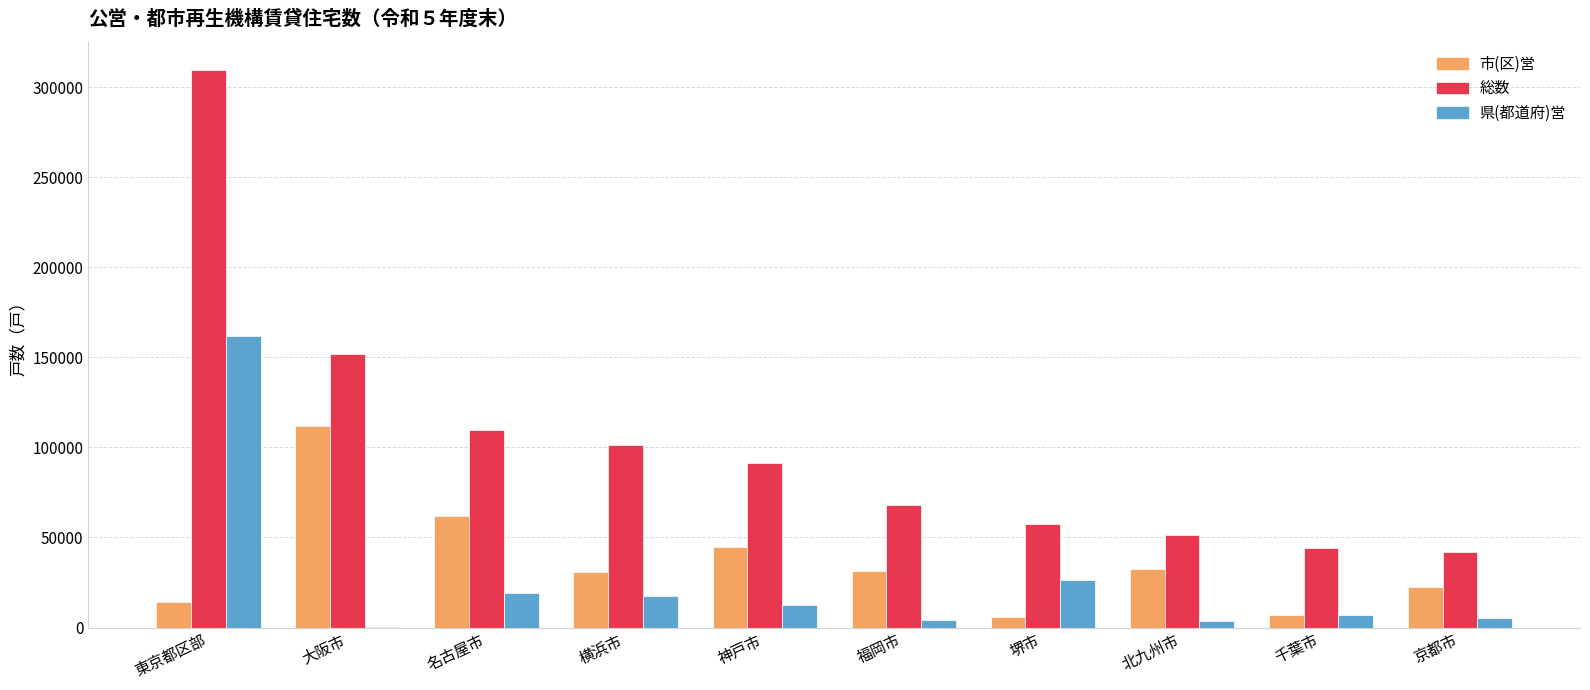

Which series has the largest range (max minus min)?

総数